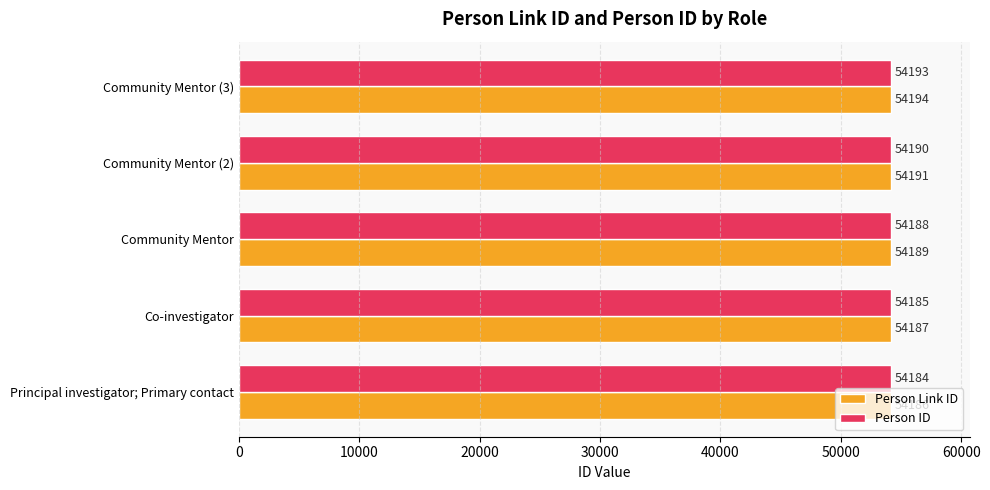

At which category is the sum across all series the highest?

Community Mentor (3)